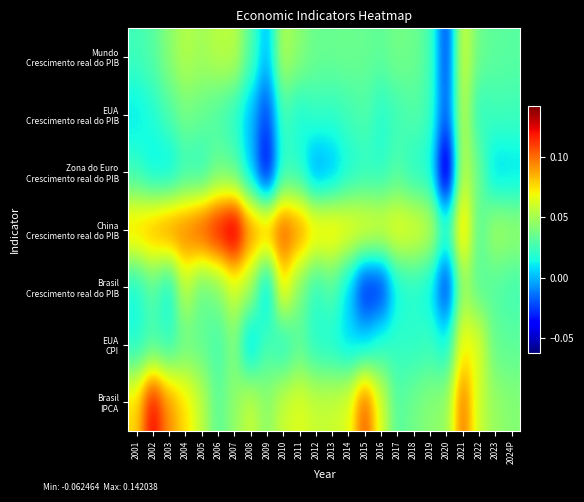

Count the number of categories in the chart.

24